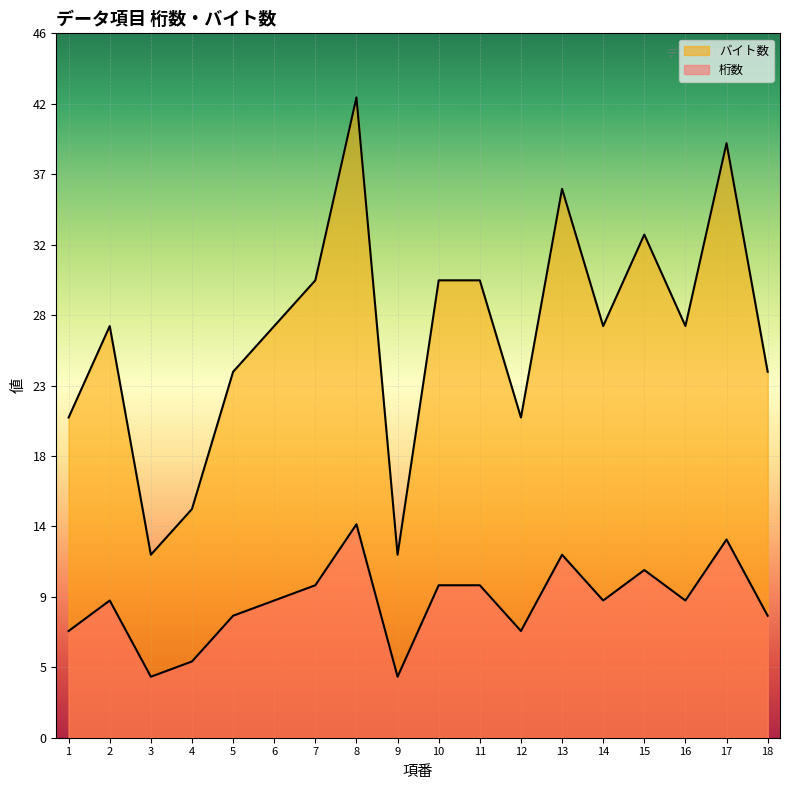

True or false: バイト数 and 桁数 intersect in this chart.

False